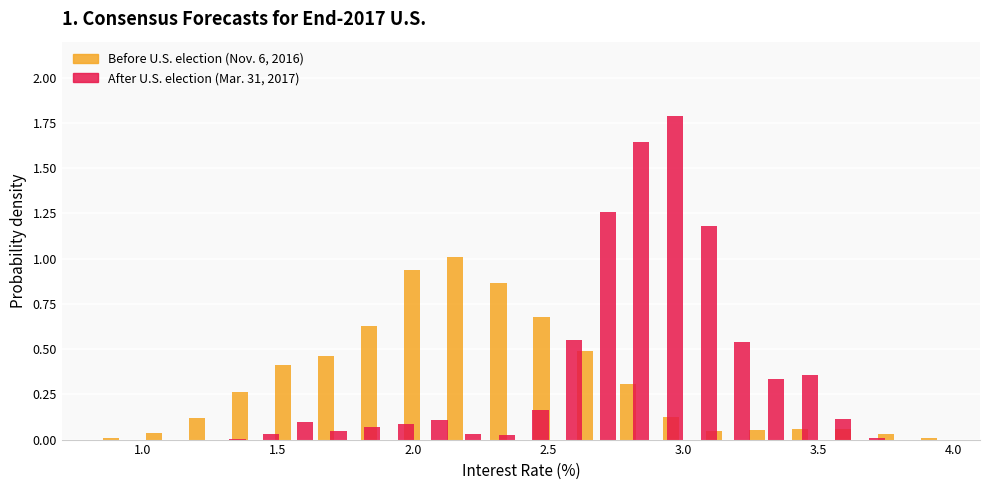

The Before U.S. election (Nov. 6, 2016) series shows 0.2 at 3.5. True or false?

False